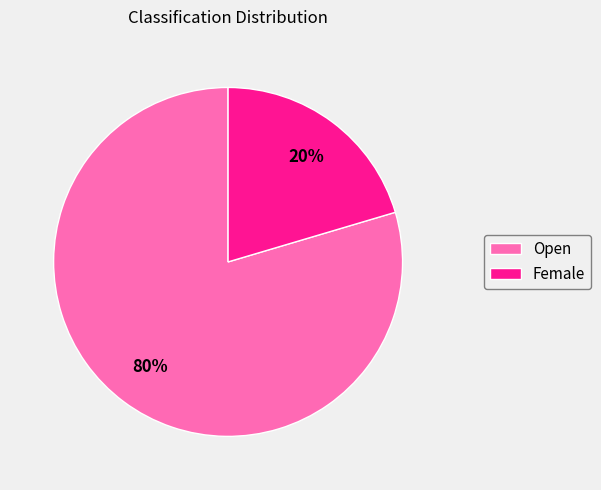

To the nearest percent, what percentage of the pie is Open?

80%